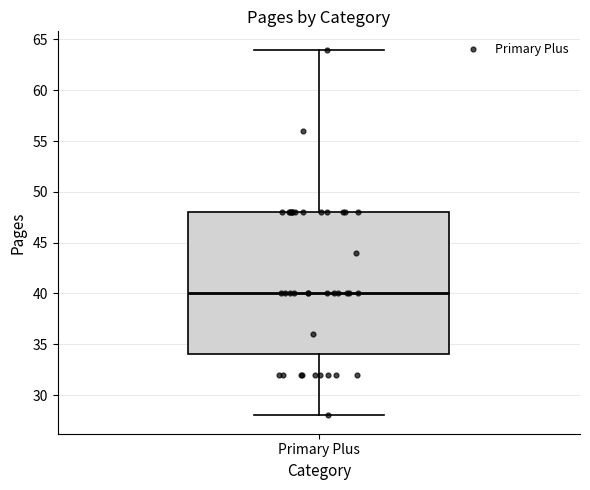

Transcribe this box plot: give where the median line is, the range the box spans, and where the two whiskers end, as read against the y-axis. The values are not printed on the chart, so give them approximately, as read against the axis.

median 40, box 34 to 48, whiskers 28 to 64